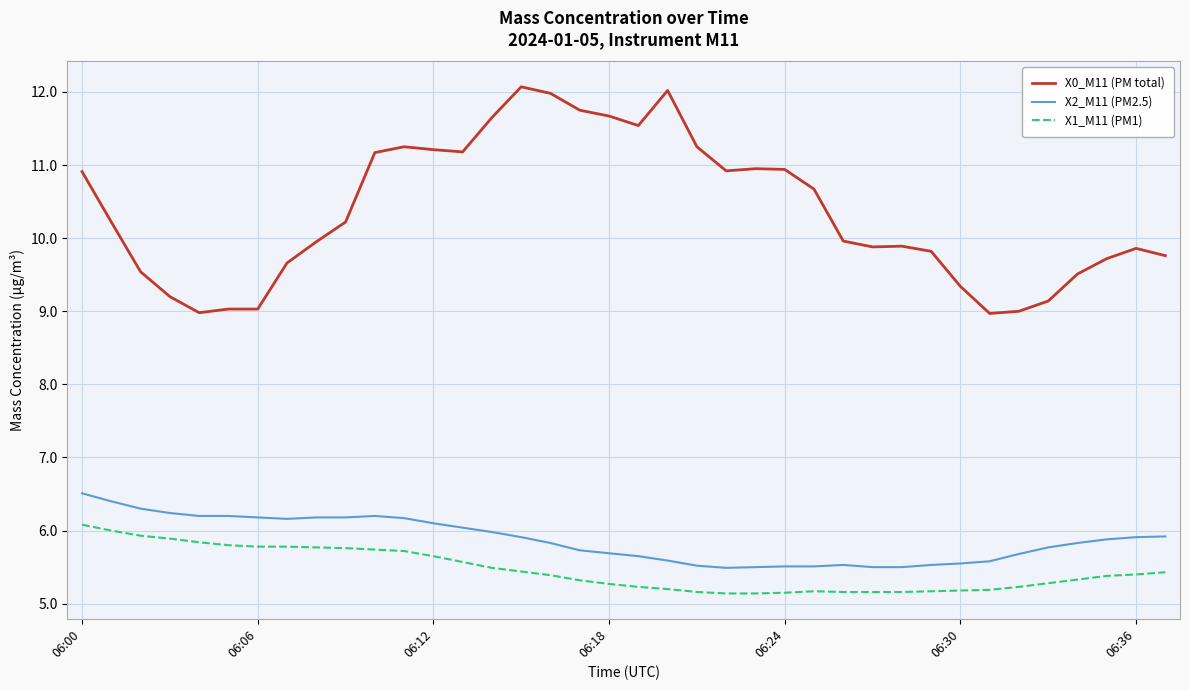

Which series has the largest total across all categories?

X0_M11 (PM total)